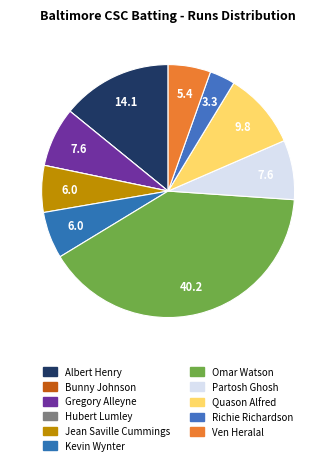

Is there any slice that represents more than half of the pie?

No